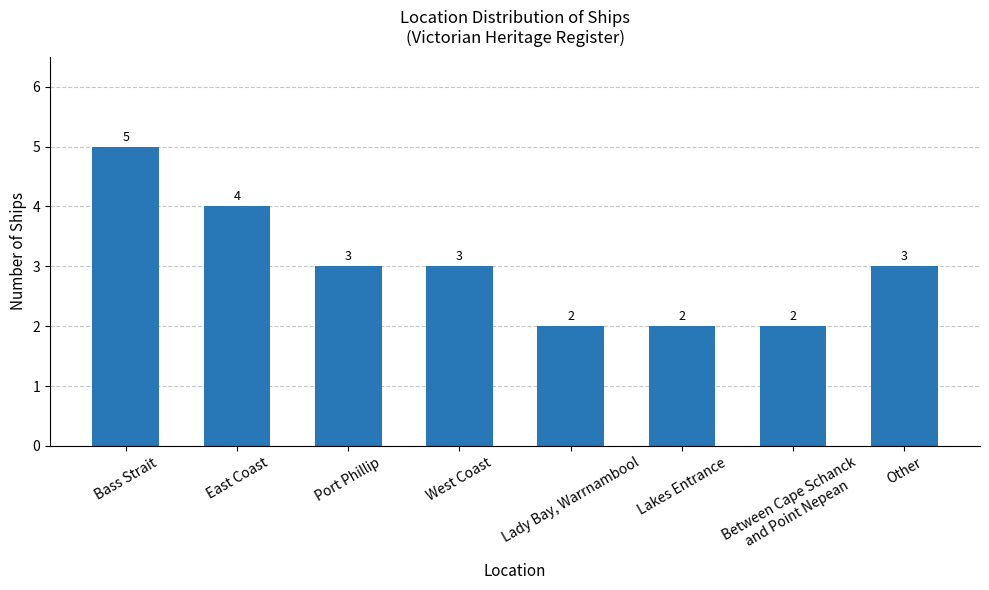

What is the minimum value shown in the chart?

2